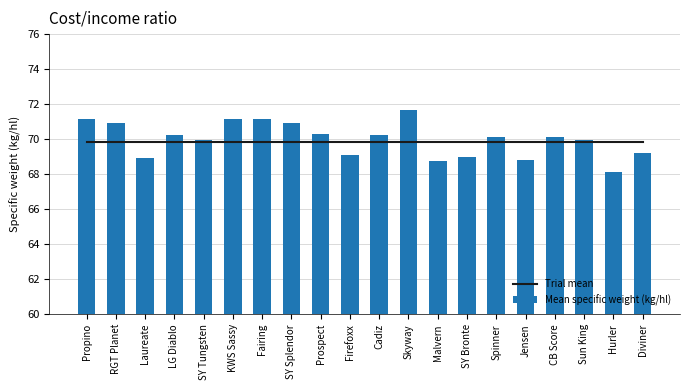

What position from the right is Malvern?

8